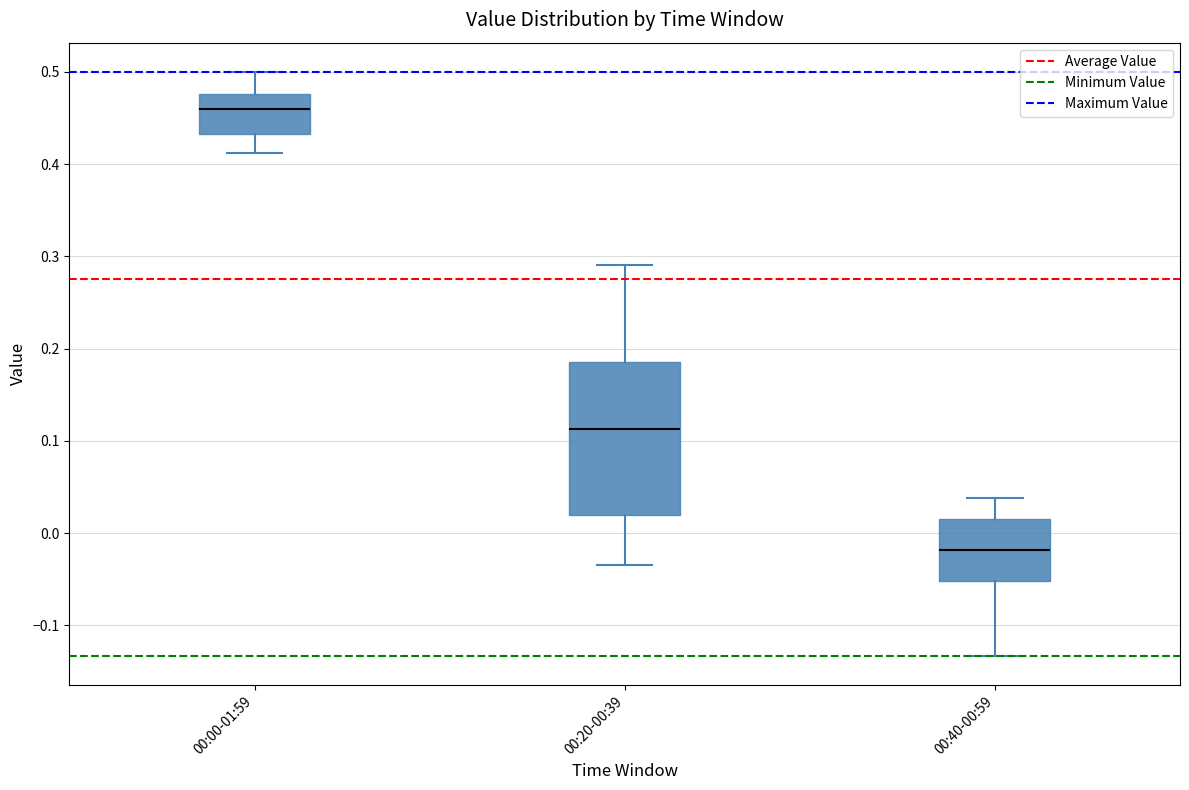

Reading left to right, transcribe this box plot: for each box, give where its median line is, the range the box spans, and where its two whiskers end, as read against the y-axis. The values are not printed on the chart, so give them approximately, as read against the axis.

00:00-01:59: median 0.46, box 0.43 to 0.48, whiskers 0.41 to 0.50
00:20-00:39: median 0.11, box 0.02 to 0.19, whiskers -0.03 to 0.29
00:40-00:59: median -0.02, box -0.05 to 0.02, whiskers -0.13 to 0.04